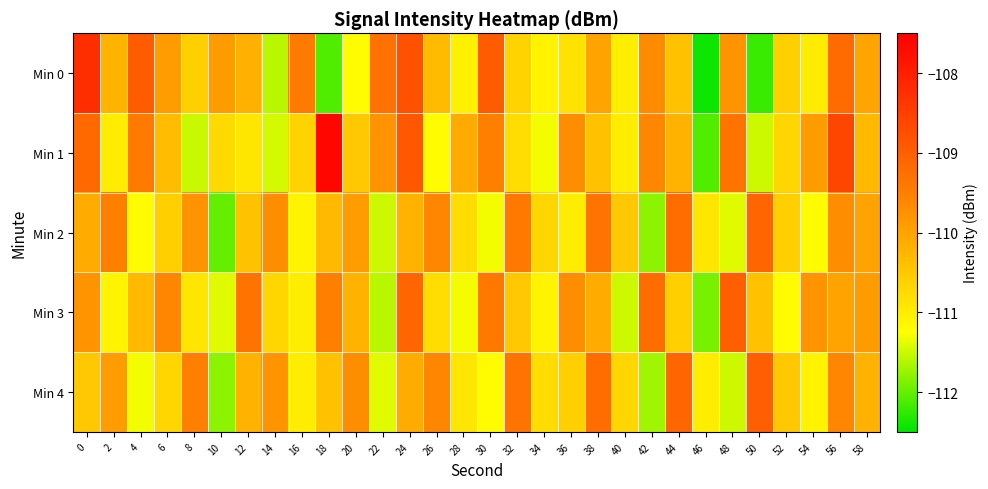

Reading left to right, list all the values displayed in this chart.

Min 0: 0=-108.2	2=-110.2	4=-109.0	6=-109.9	8=-110.6	10=-109.9	12=-110.2	14=-111.6	16=-109.4	18=-112.1	20=-111.2	22=-109.3	24=-108.8	26=-110.3	28=-111.1	30=-108.9	32=-110.7	34=-111.1	36=-110.8	38=-110.0	40=-111.0	42=-109.7	44=-110.4	46=-112.4	48=-109.8	50=-112.2	52=-110.6	54=-111.0	56=-109.2	58=-110.0
Min 1: 0=-109.1	2=-111.0	4=-109.4	6=-110.3	8=-111.5	10=-110.8	12=-110.9	14=-111.5	16=-110.6	18=-107.6	20=-110.5	22=-109.8	24=-108.9	26=-111.2	28=-110.1	30=-109.5	32=-110.8	34=-111.3	36=-109.7	38=-110.4	40=-111.0	42=-109.6	44=-110.2	46=-112.1	48=-109.3	50=-111.5	52=-110.7	54=-109.9	56=-108.6	58=-110.3
Min 2: 0=-110.1	2=-109.5	4=-111.2	6=-110.6	8=-109.8	10=-112.0	12=-110.4	14=-109.7	16=-111.1	18=-110.3	20=-109.9	22=-111.5	24=-110.2	26=-109.6	28=-110.8	30=-111.3	32=-109.4	34=-110.7	36=-111.0	38=-109.3	40=-110.5	42=-111.8	44=-109.2	46=-110.9	48=-111.4	50=-109.1	52=-110.6	54=-111.2	56=-109.7	58=-110.0
Min 3: 0=-109.8	2=-111.1	4=-110.3	6=-109.6	8=-110.9	10=-111.4	12=-109.3	14=-110.7	16=-111.0	18=-109.5	20=-110.2	22=-111.6	24=-109.1	26=-110.8	28=-111.3	30=-109.4	32=-110.5	34=-111.1	36=-109.7	38=-110.1	40=-111.5	42=-109.2	44=-110.6	46=-111.9	48=-109.0	50=-110.4	52=-111.2	54=-109.8	56=-110.0	58=-109.9
Min 4: 0=-110.5	2=-109.9	4=-111.3	6=-110.7	8=-109.5	10=-111.8	12=-110.2	14=-109.8	16=-111.0	18=-110.4	20=-109.7	22=-111.4	24=-110.1	26=-109.6	28=-110.9	30=-111.2	32=-109.3	34=-110.8	36=-110.6	38=-109.2	40=-110.7	42=-111.7	44=-109.1	46=-111.0	48=-111.5	50=-109.0	52=-110.5	54=-111.1	56=-109.6	58=-110.2